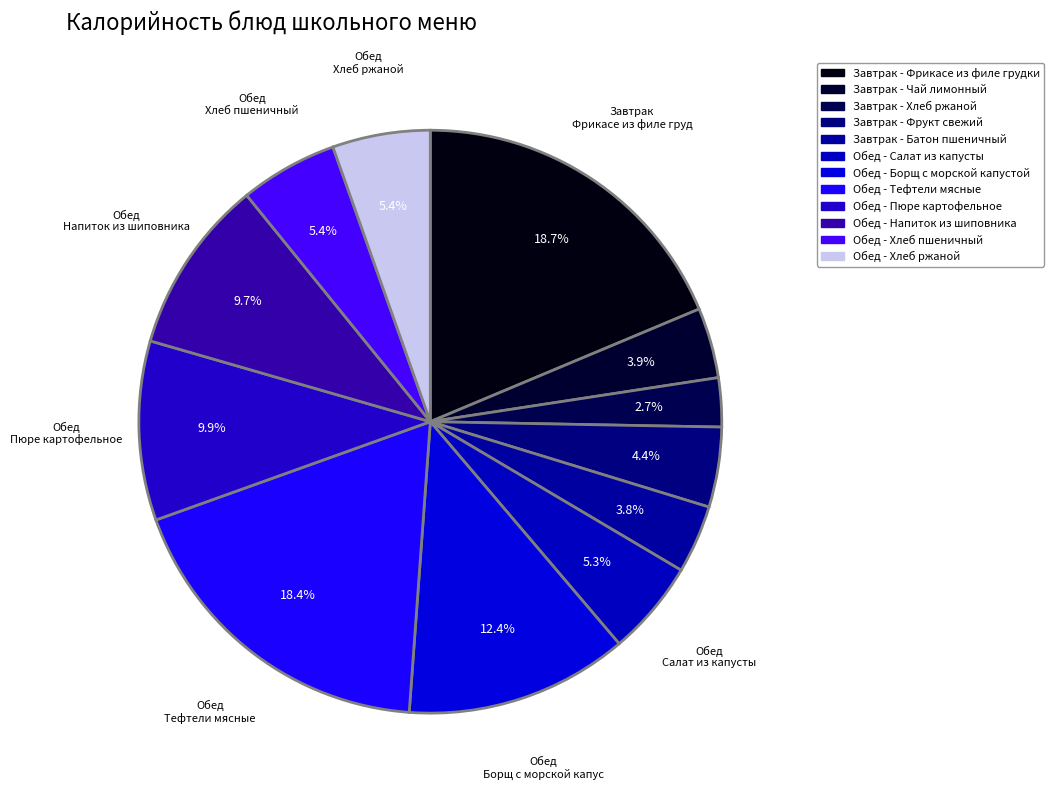

Which has a higher value, Завтрак - Батон пшеничный or Завтрак - Фрикасе из филе грудки?

Завтрак - Фрикасе из филе грудки